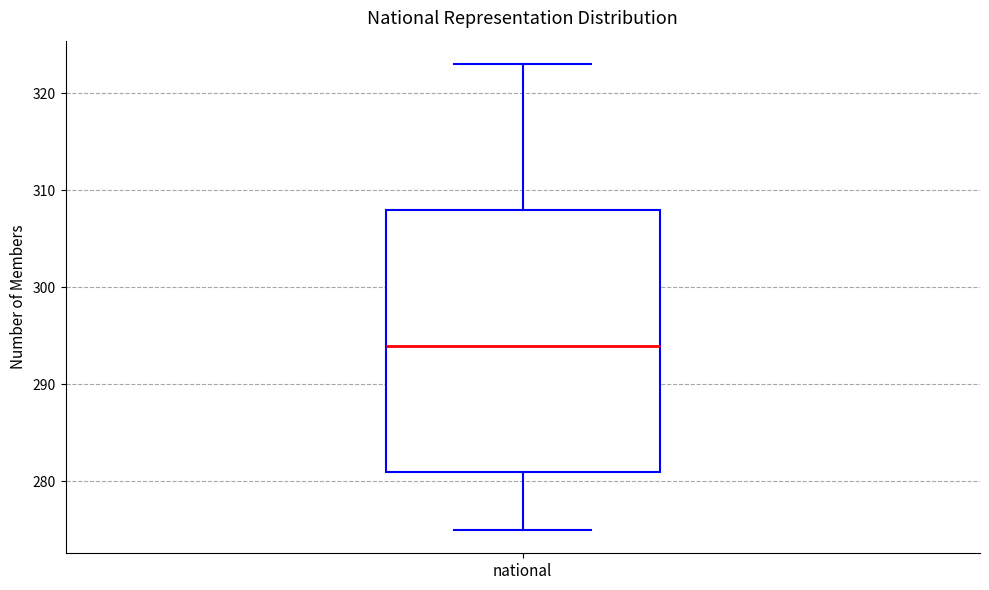

Transcribe this box plot: give where the median line is, the range the box spans, and where the two whiskers end, as read against the y-axis. The values are not printed on the chart, so give them approximately, as read against the axis.

median 294, box 281 to 308, whiskers 275 to 323